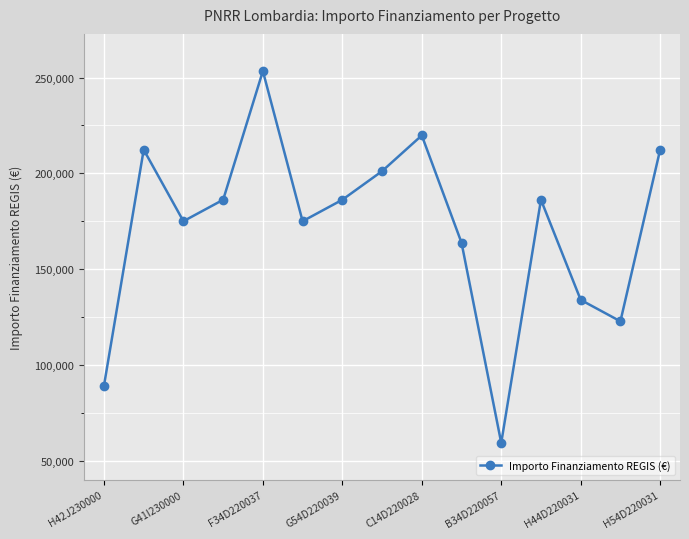

What is the difference between the maximum and minimum values?

193742.4